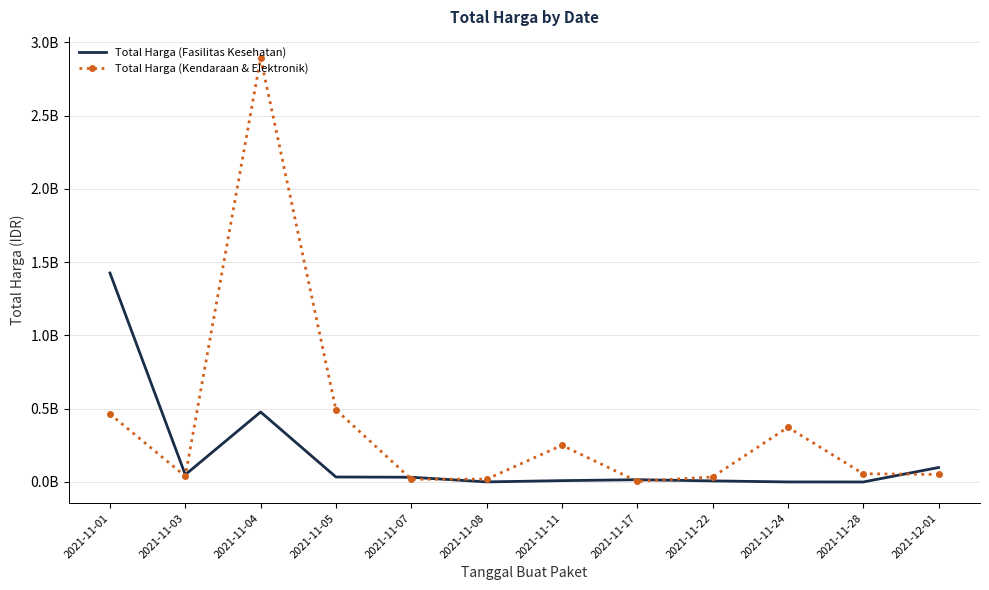

Is the value of Total Harga (Kendaraan & Elektronik) at 2021-11-04 greater than the value of Total Harga (Fasilitas Kesehatan) at 2021-11-07?

Yes